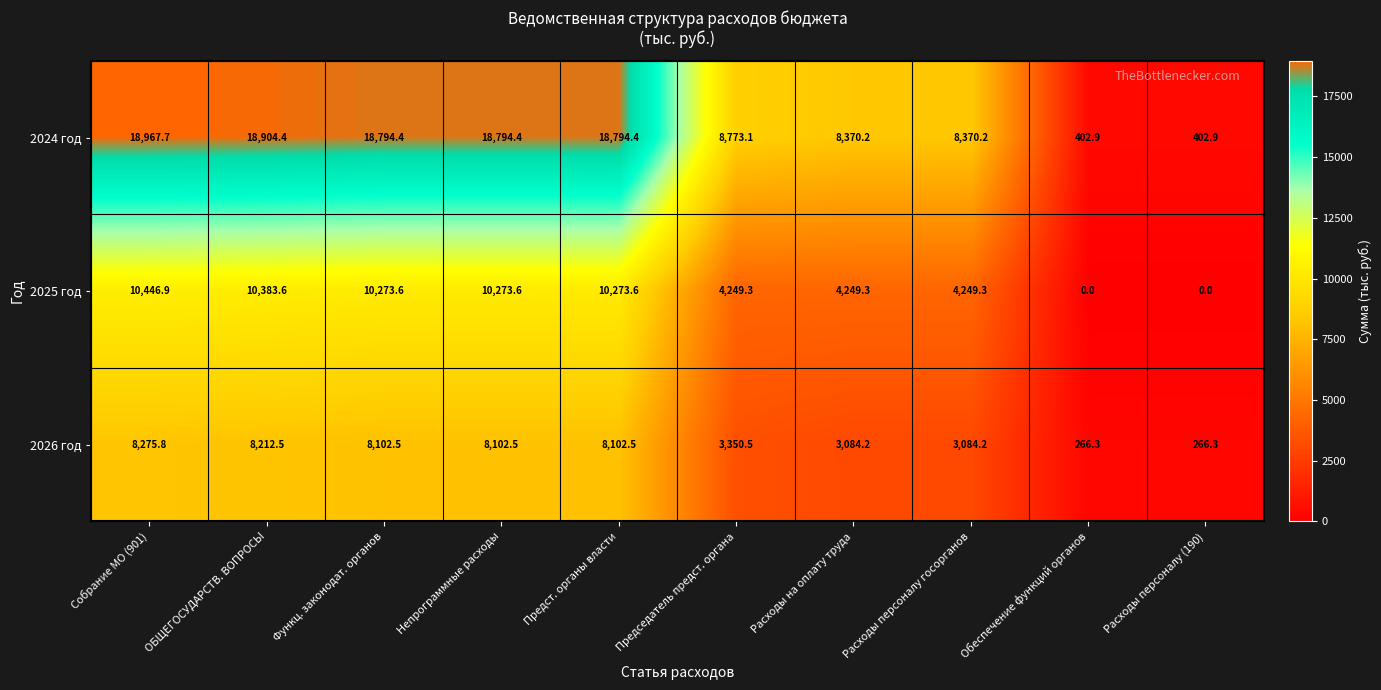

Where does the 2025 год series first go above 10273?

Собрание МО (901)